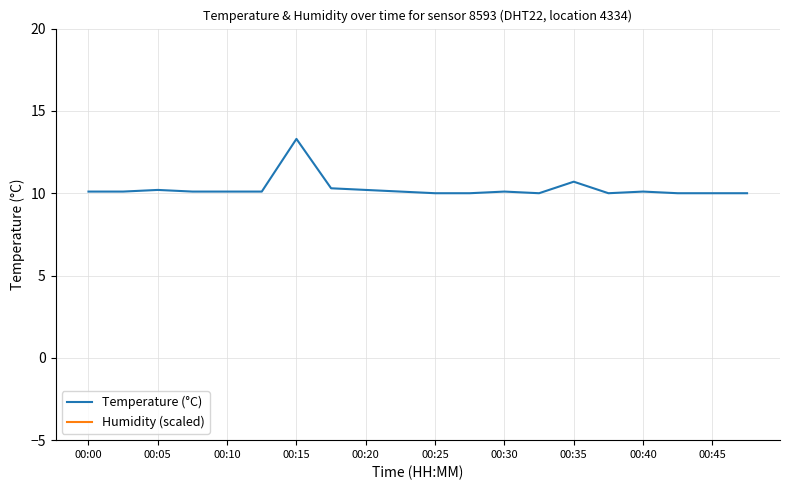

True or false: Humidity (scaled) has more than 0 interior local peaks.

False